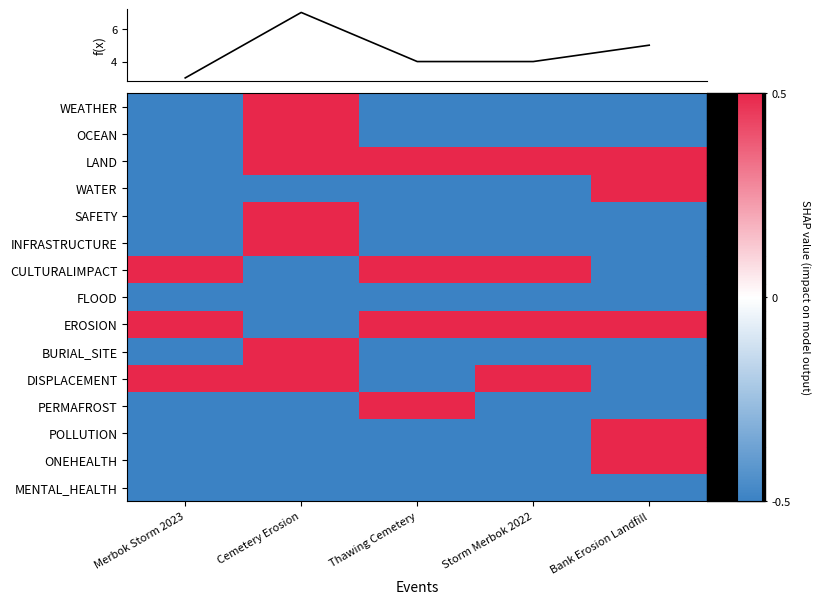

Rank the series by their maximum value, from highest to lowest.

f(x), WEATHER, OCEAN, LAND, WATER, SAFETY, INFRASTRUCTURE, CULTURALIMPACT, EROSION, BURIAL_SITE, DISPLACEMENT, PERMAFROST, POLLUTION, ONEHEALTH, FLOOD, MENTAL_HEALTH